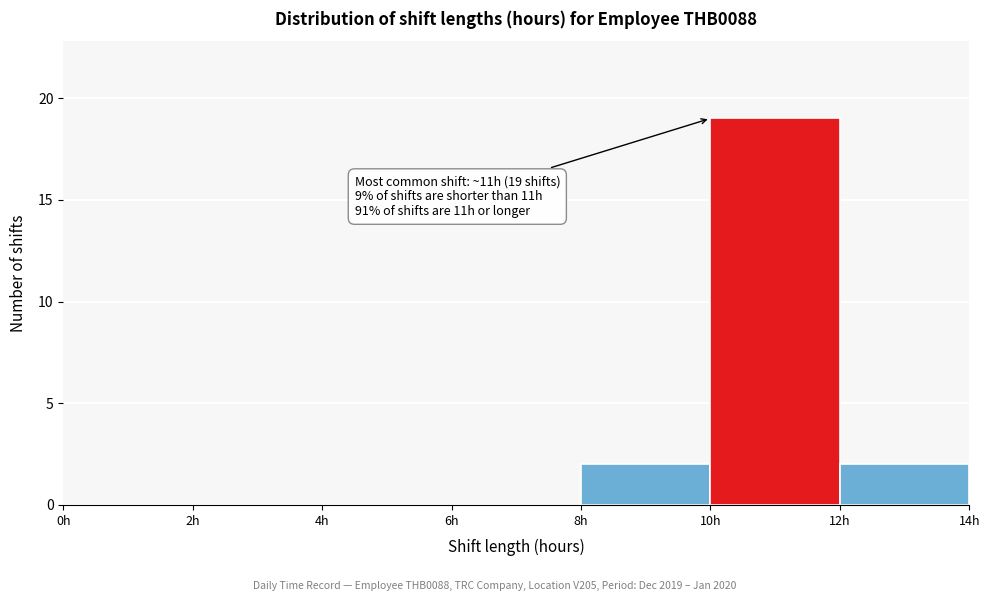

Over which range of the x-axis is the bar tallest?

10 to 12